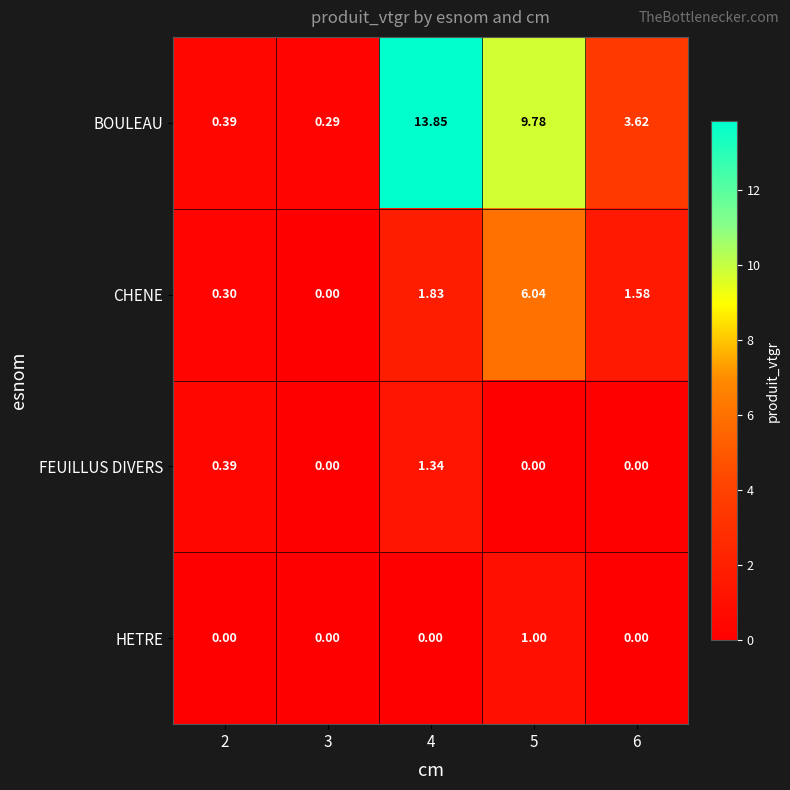

Rank the series at 5 from lowest to highest value.

FEUILLUS DIVERS, HETRE, CHENE, BOULEAU